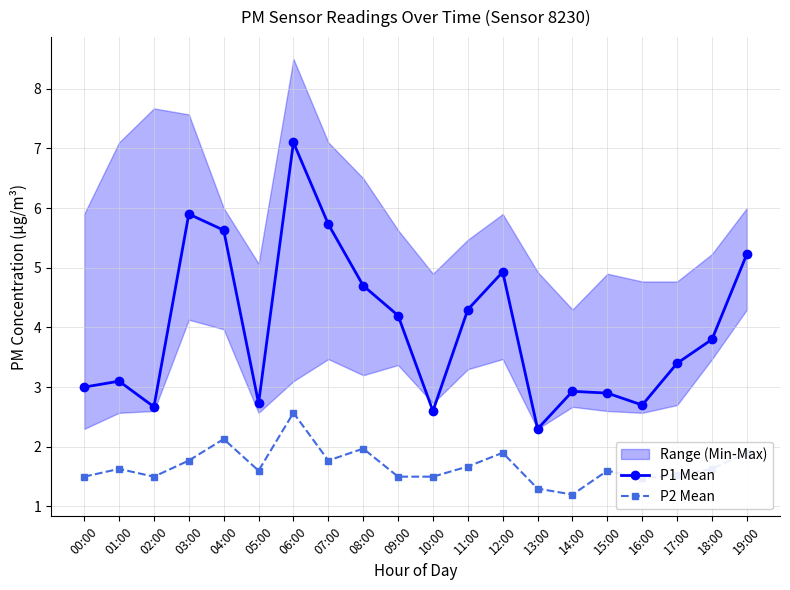

What position from the right is 12:00?

8